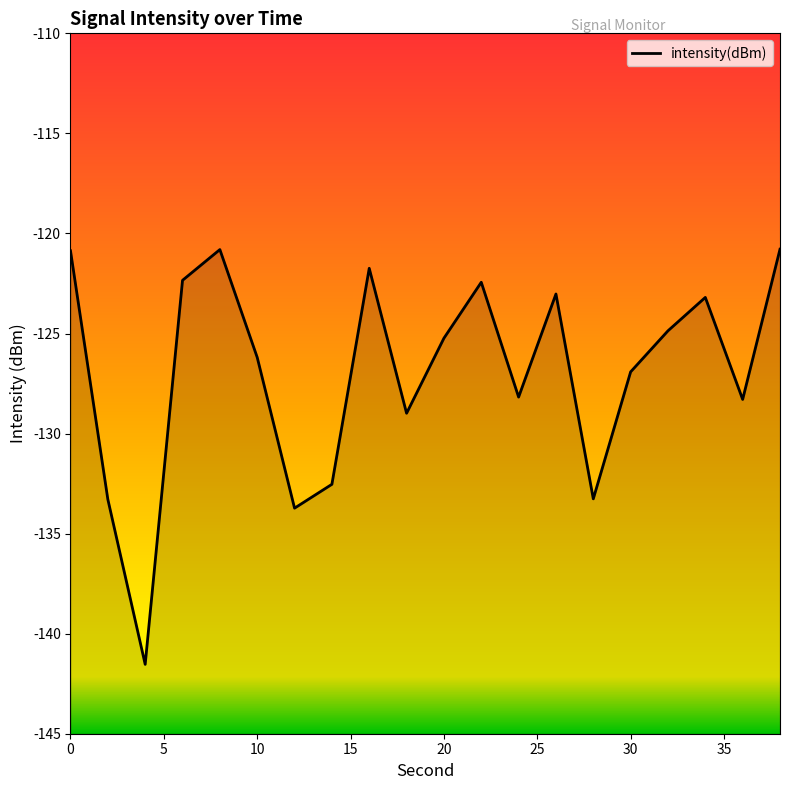

Reading left to right, list all the values displayed in this chart.

-120.9	-133.3	-141.5	-122.3	-120.8	-126.2	-133.7	-132.5	-121.7	-129.0	-125.2	-122.4	-128.2	-123.0	-133.3	-126.9	-124.9	-123.2	-128.3	-120.8